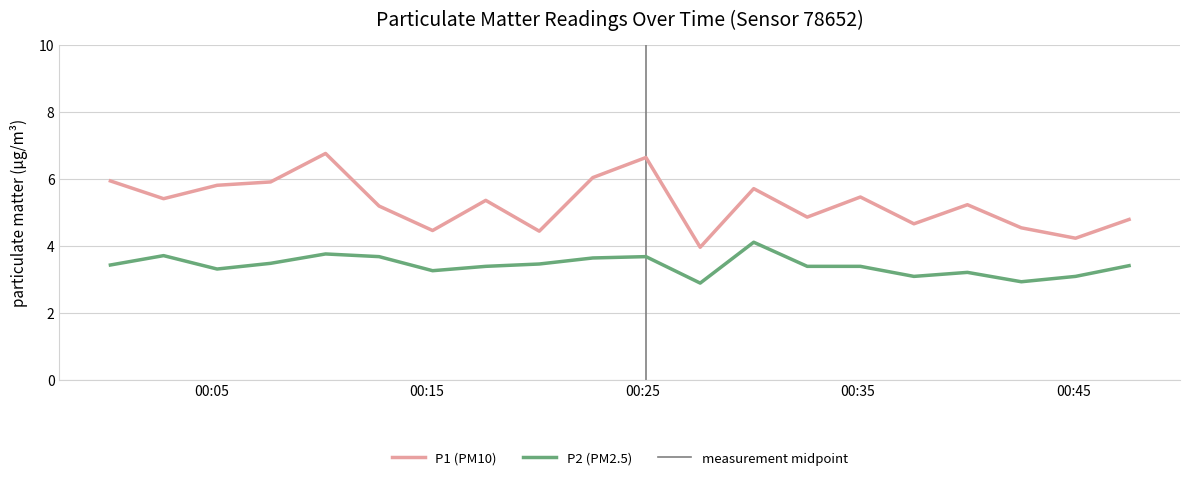

At which category does P2 reach its first local peak?

2024-01-11T00:02:47